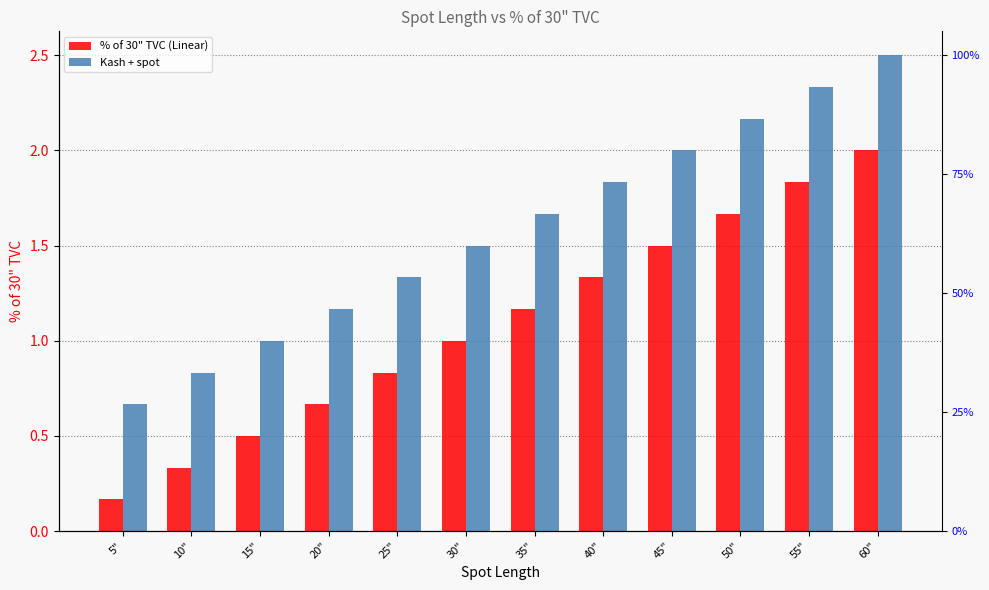

How many bars are there in each group?

2